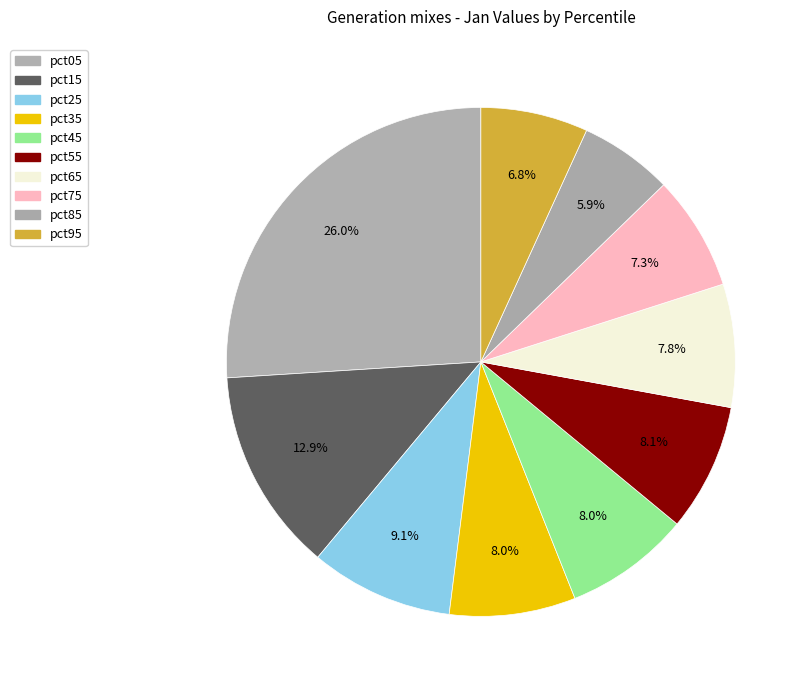

How many slices are in this pie chart?

10